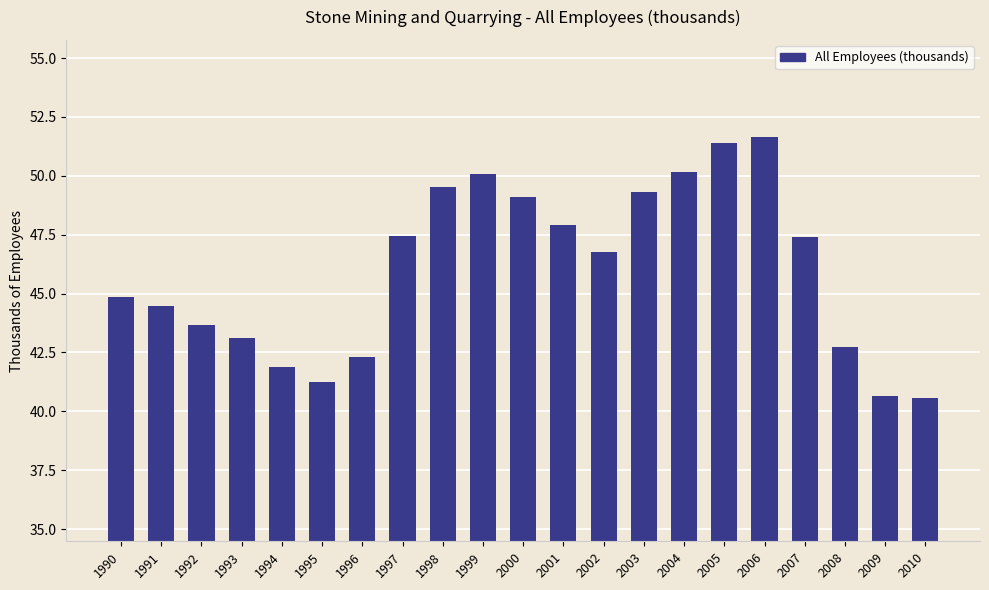

Is it true that the value at 2009 is 61.2?

False